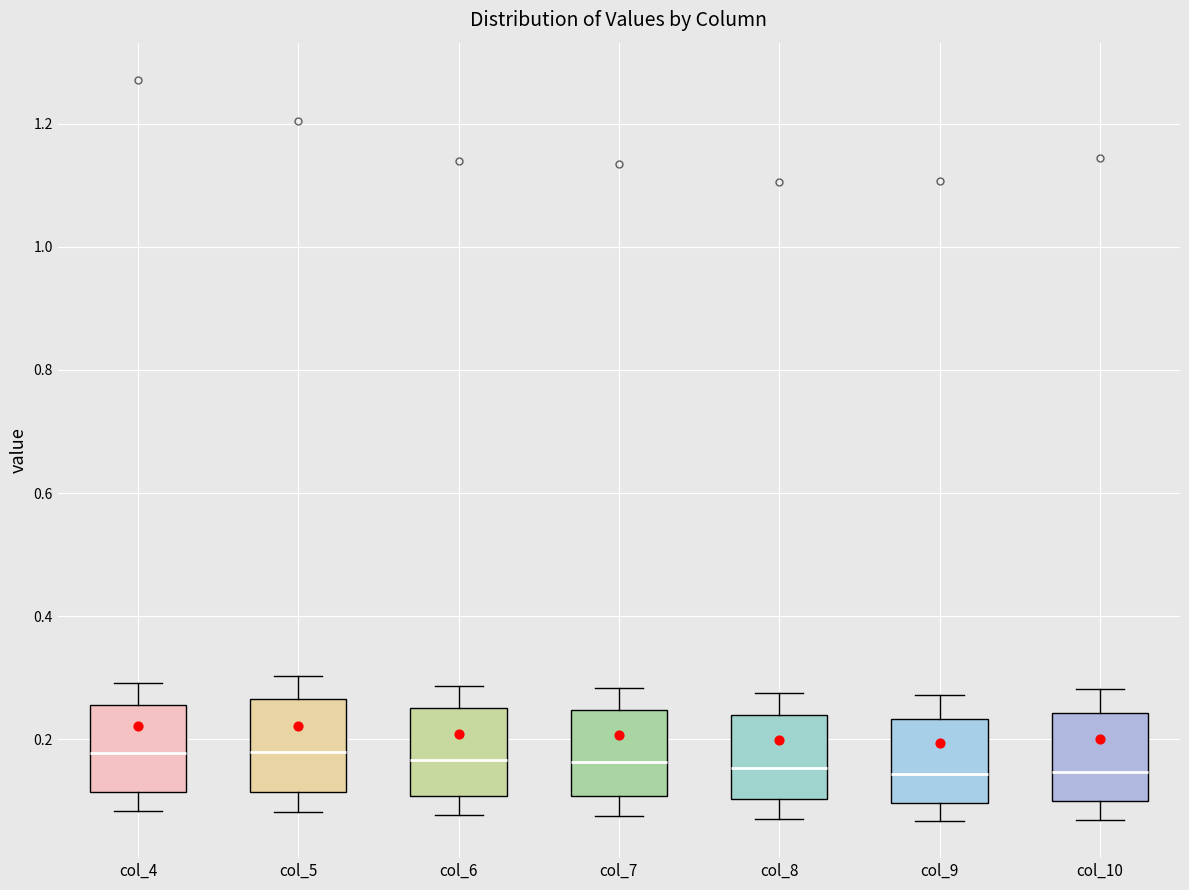

Reading left to right, read every box against the y-axis: the position of its median line, the range the box covers, and the ends of its whiskers. The values are not printed on the chart, so give them approximately, as read against the axis.

col_4: median 0.18, box 0.12 to 0.26, whiskers 0.08 to 0.30
col_5: median 0.18, box 0.12 to 0.26, whiskers 0.08 to 0.30
col_6: median 0.16, box 0.10 to 0.26, whiskers 0.08 to 0.28
col_7: median 0.16, box 0.10 to 0.24, whiskers 0.08 to 0.28
col_8: median 0.16, box 0.10 to 0.24, whiskers 0.08 to 0.28
col_9: median 0.14, box 0.10 to 0.24, whiskers 0.06 to 0.28
col_10: median 0.14, box 0.10 to 0.24, whiskers 0.06 to 0.28